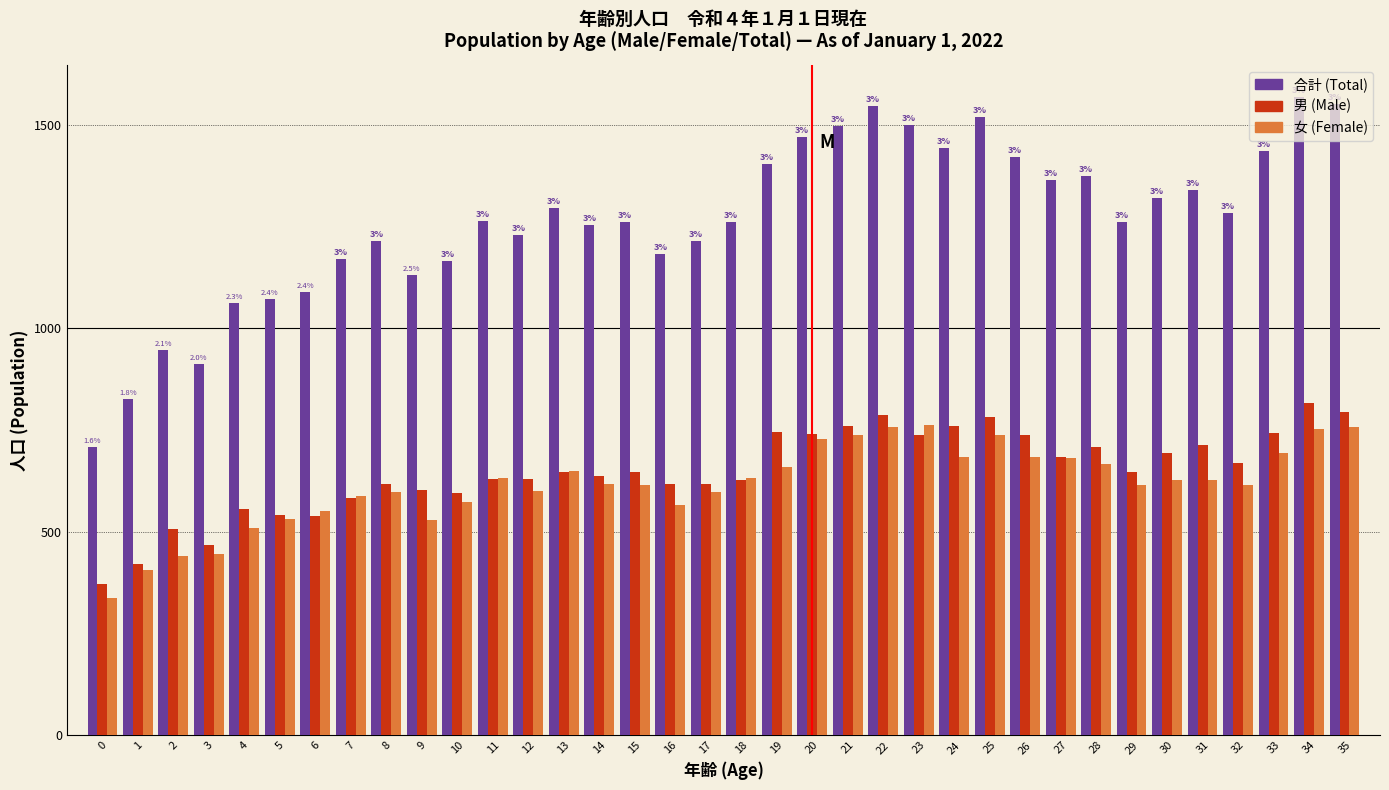

What is the sum of the 合計 (Total) values at 26 and 27?

2786